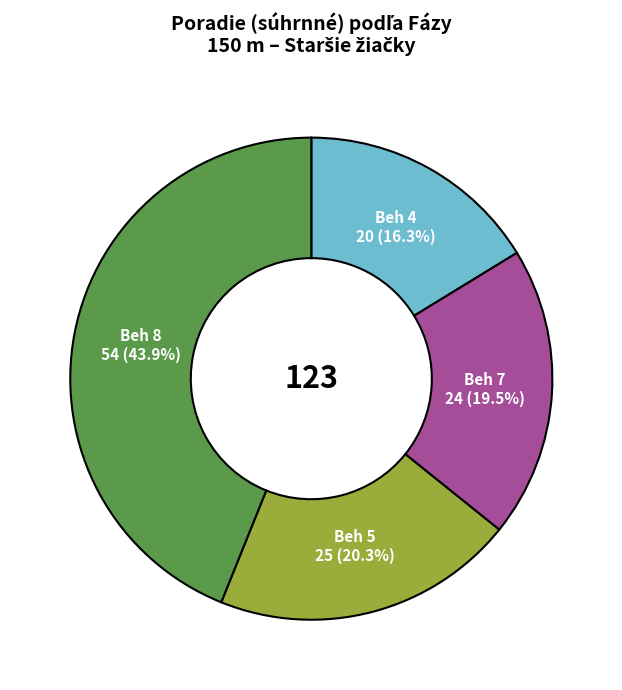

Between Beh 7 and Beh 4, which is larger?

Beh 7